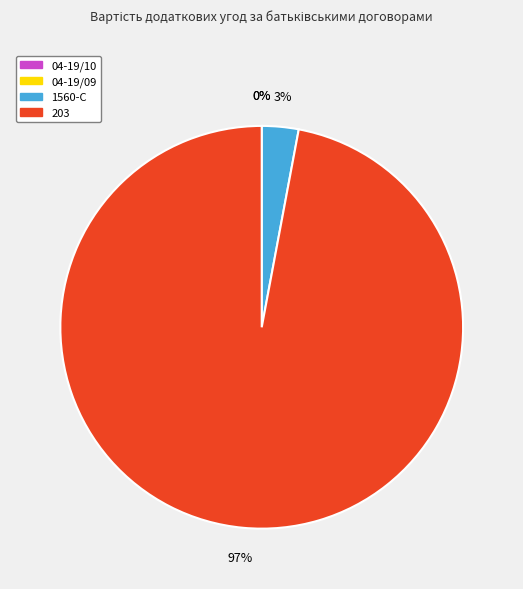

Rank the categories by value from highest to lowest.

203, 1560-С, 04-19/10, 04-19/09